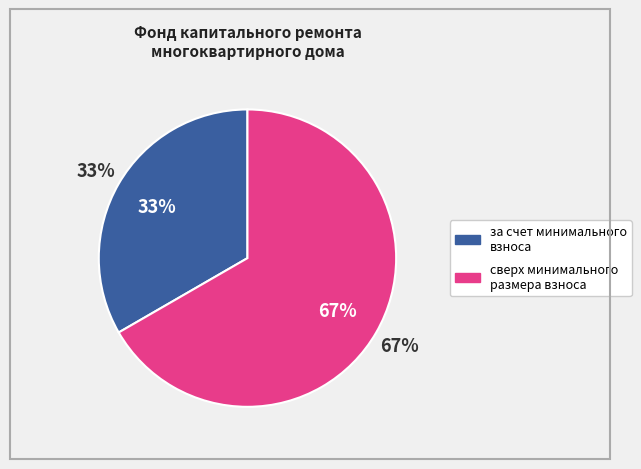

How many segments does this pie chart have?

2